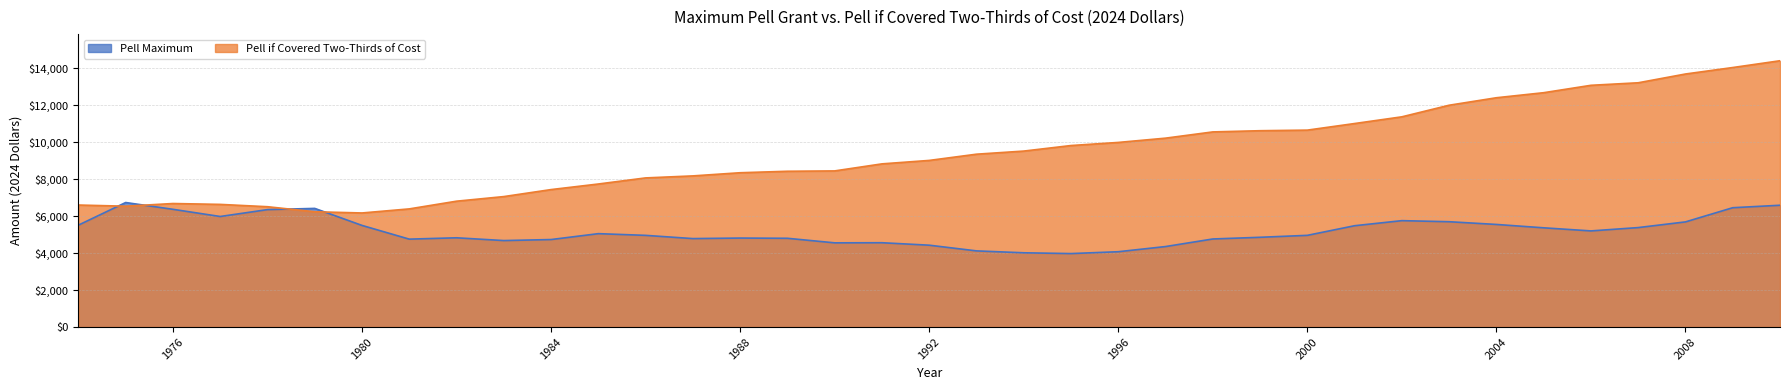

At 2006, list the series in order from largest to smallest.

Pell if Covered Two-Thirds of Cost, Pell Maximum